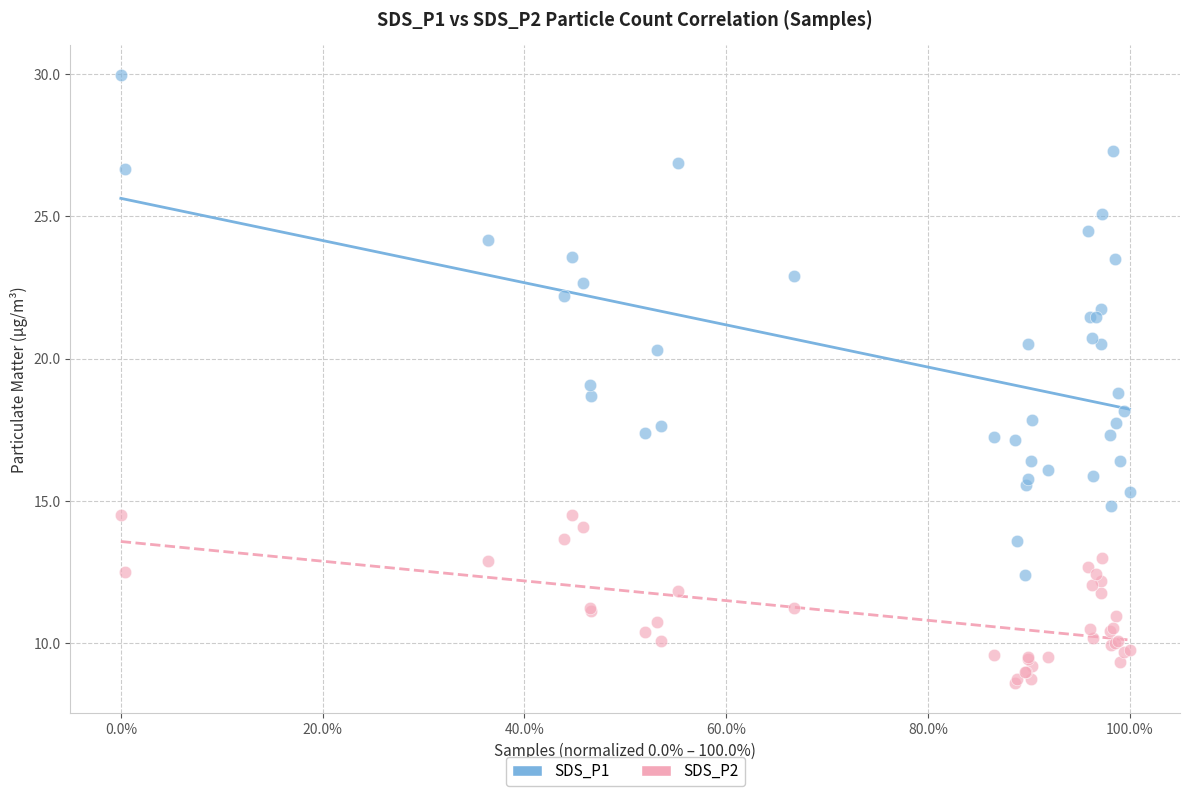

Which series has the widest spread of Y values?

SDS_P1